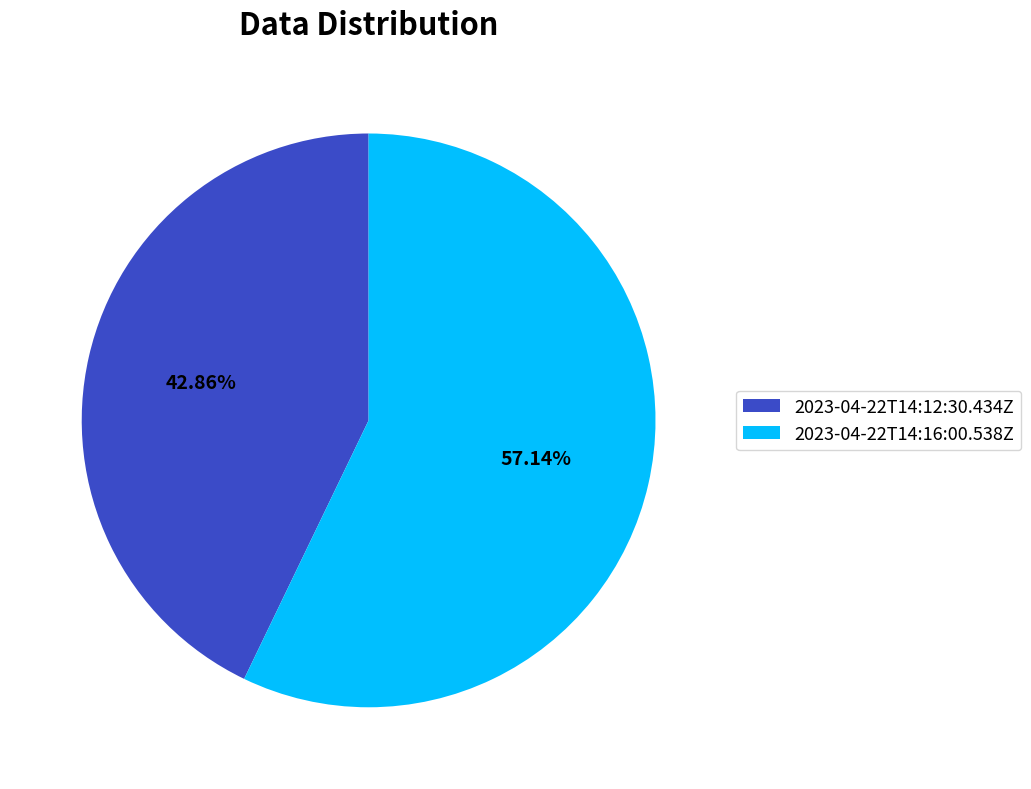

Which category has the biggest portion of the pie?

2023-04-22T14:16:00.538Z